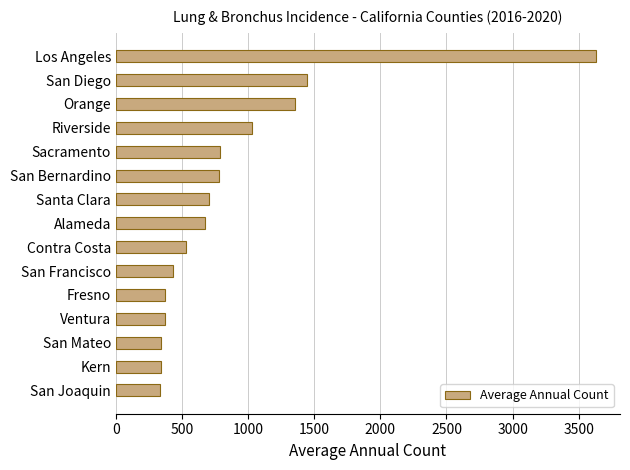

What is the sum of the values at San Francisco and San Diego?

1875